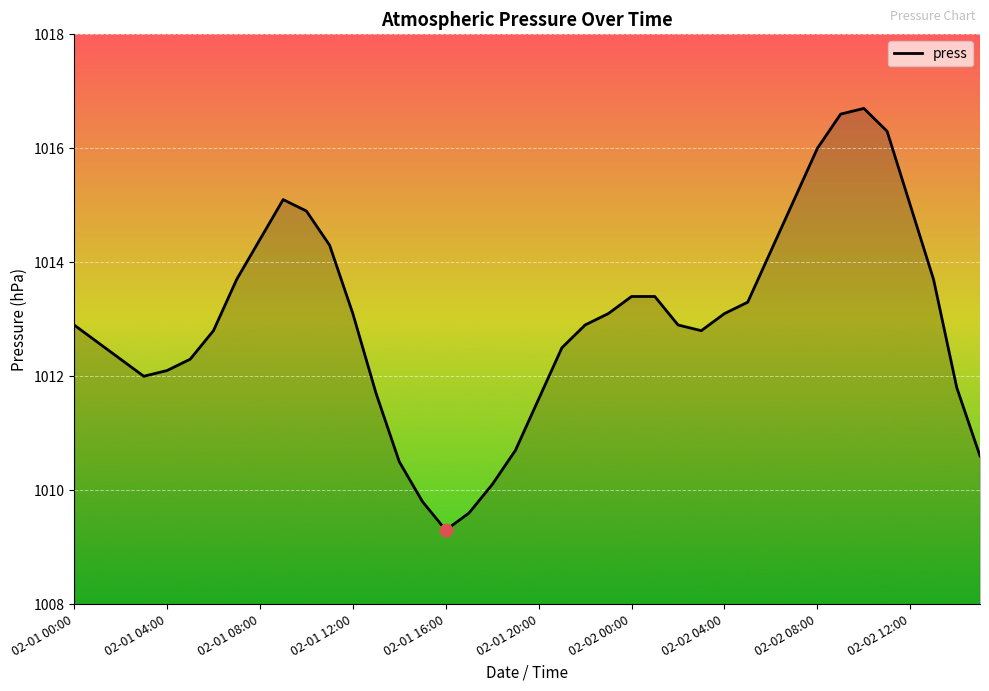

What is the maximum value shown in the chart?

1016.7